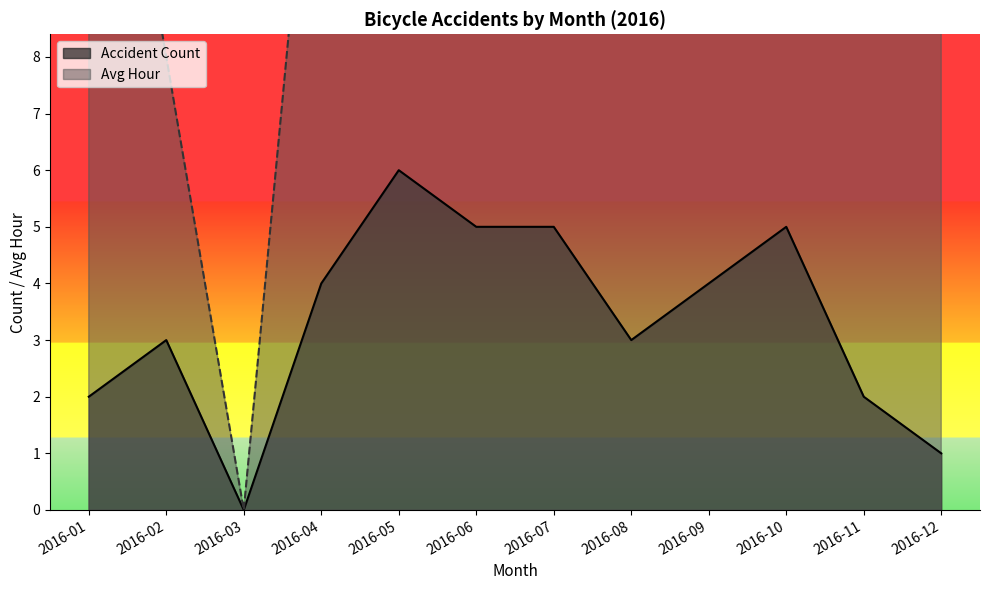

True or false: Accident Count has a value of 2 at 2016-01.

True